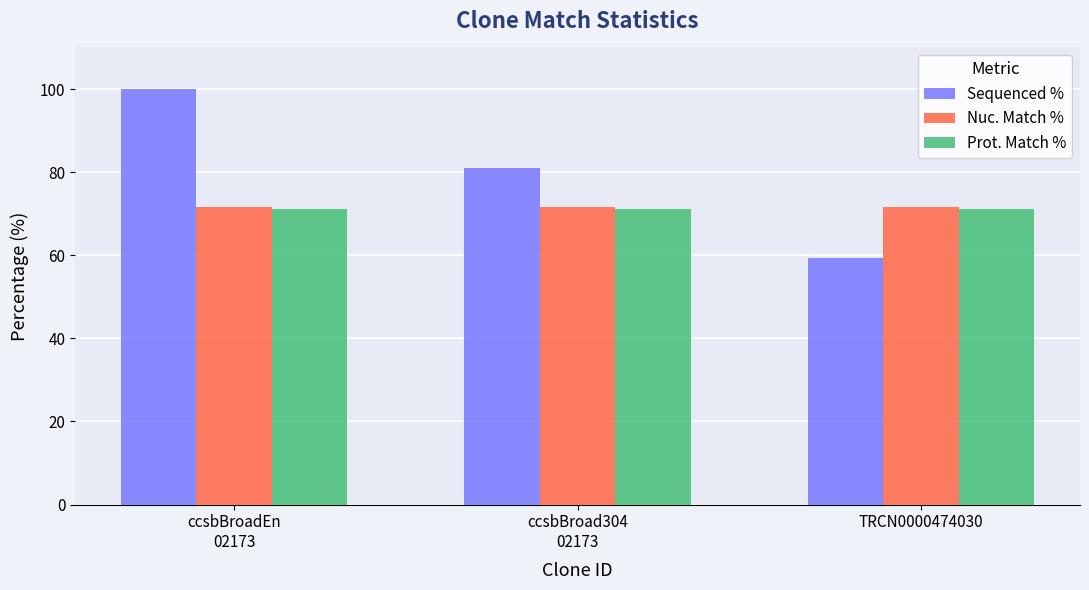

Which series has the largest total across all categories?

Sequenced %